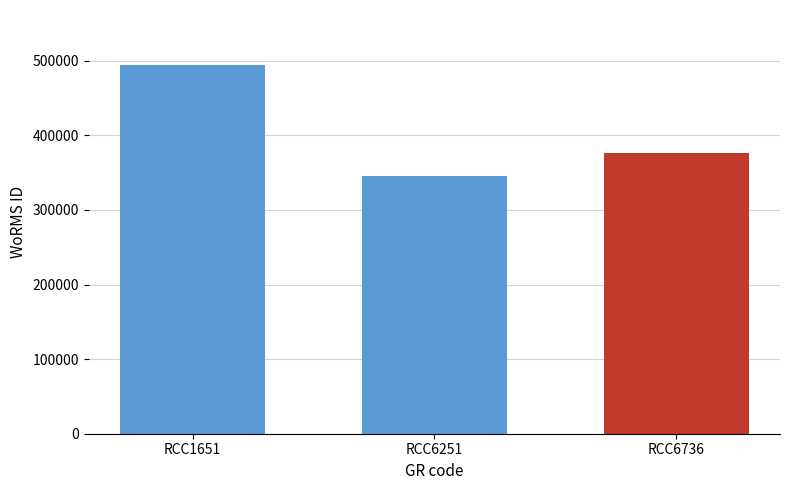

List the labels in order of value, largest first.

RCC1651, RCC6736, RCC6251